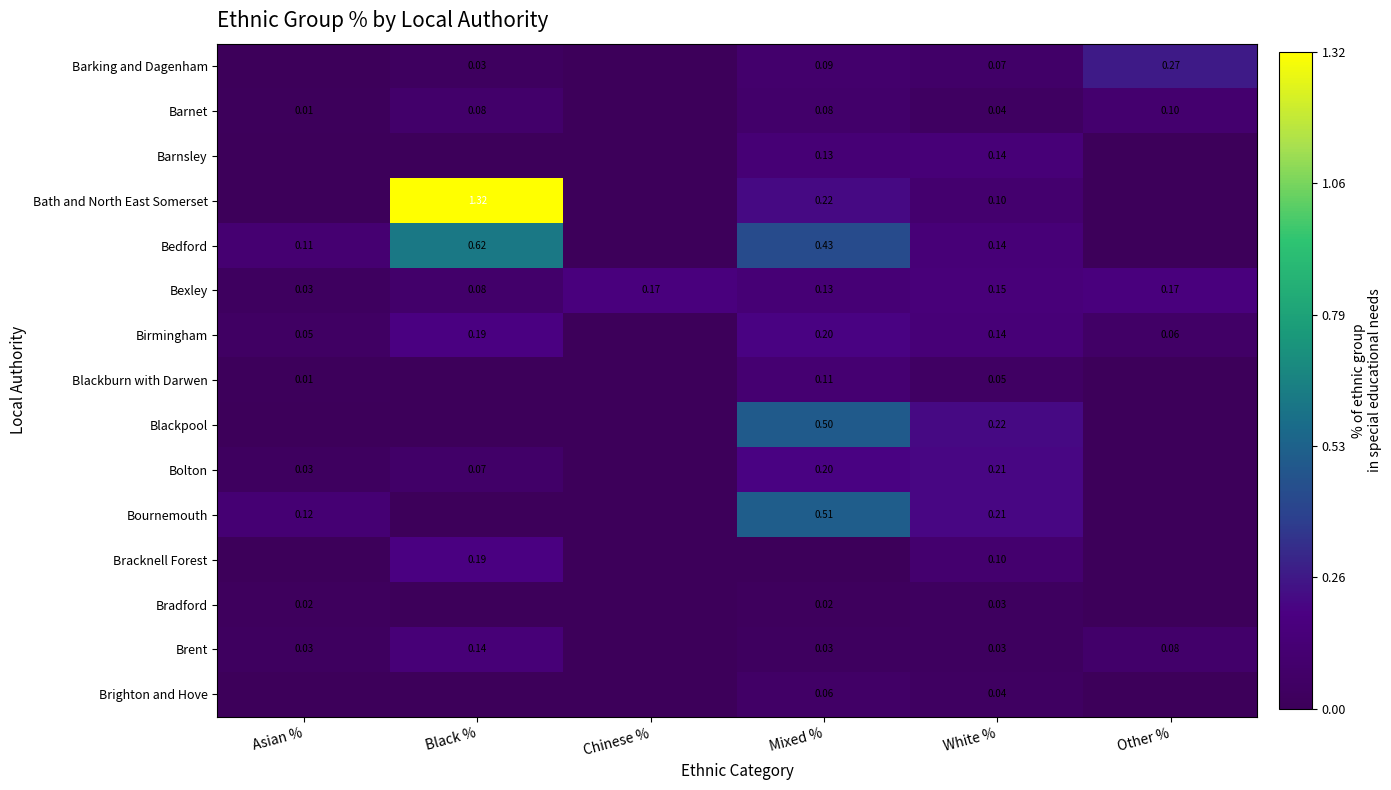

What is the total value across all series at Asian %?

0.4